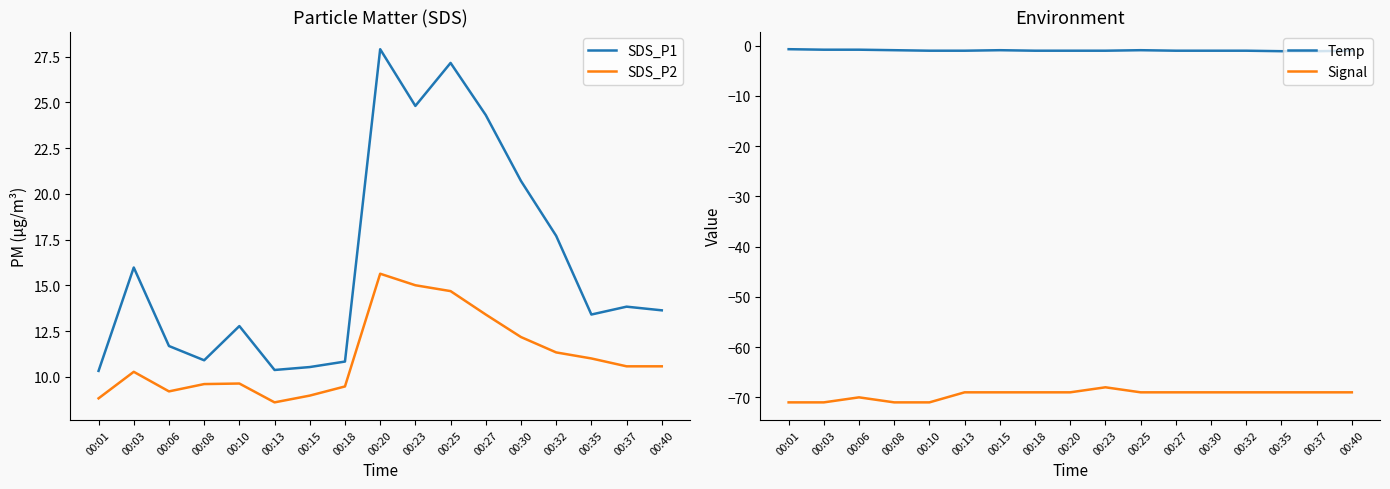

How many interior local valleys does the SDS_P2 series have?

2